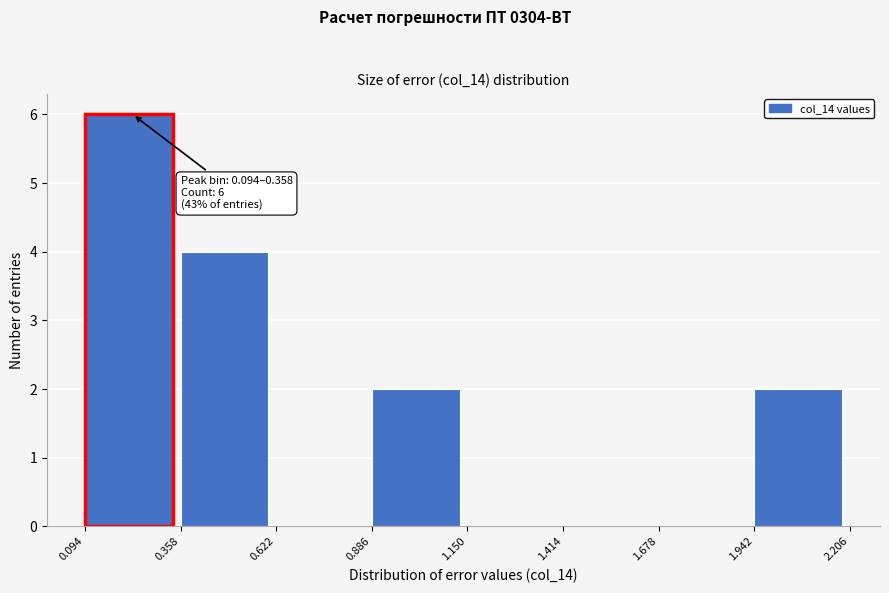

Over which range of the x-axis is the bar tallest?

0.094 to 0.358